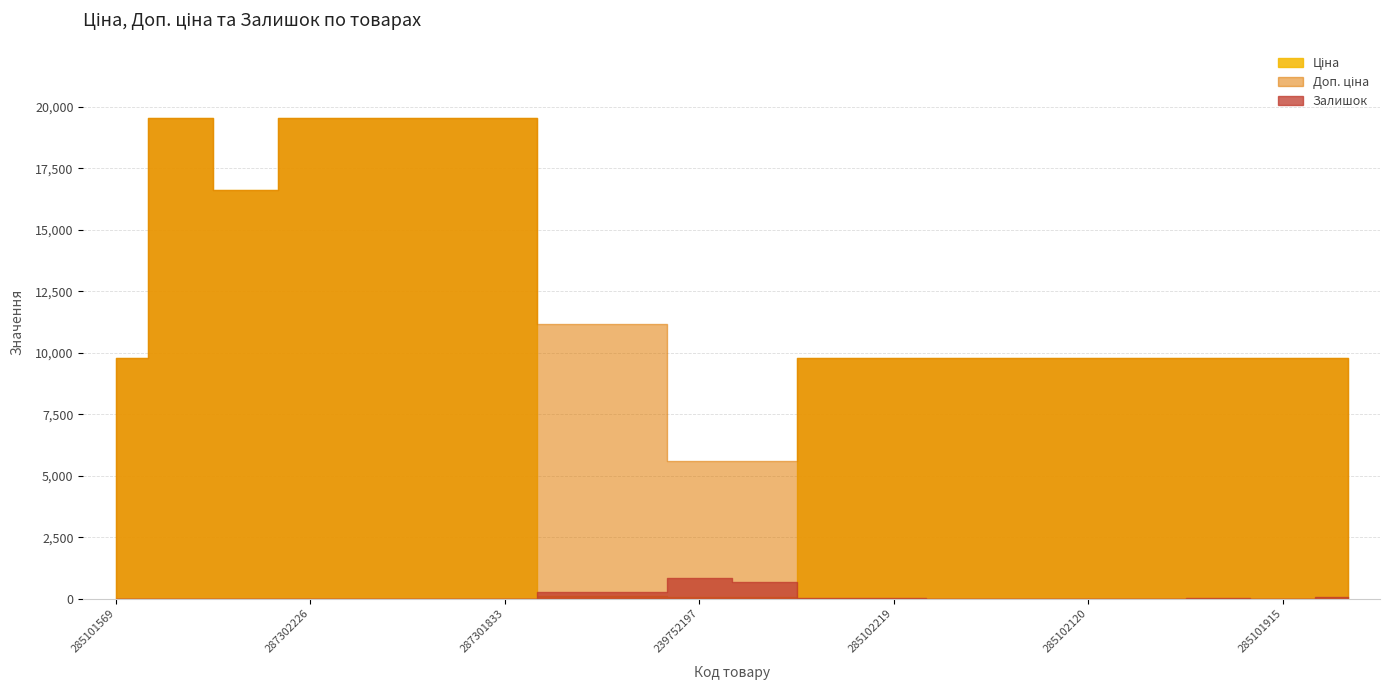

Is the value of Ціна at 285102219 greater than the value of Залишок at 287302226?

Yes